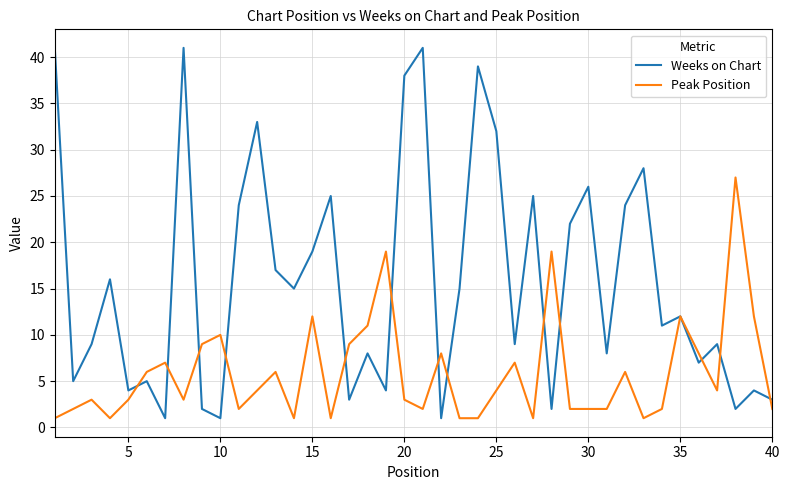

How many values in the Weeks on Chart series are below 12?

20